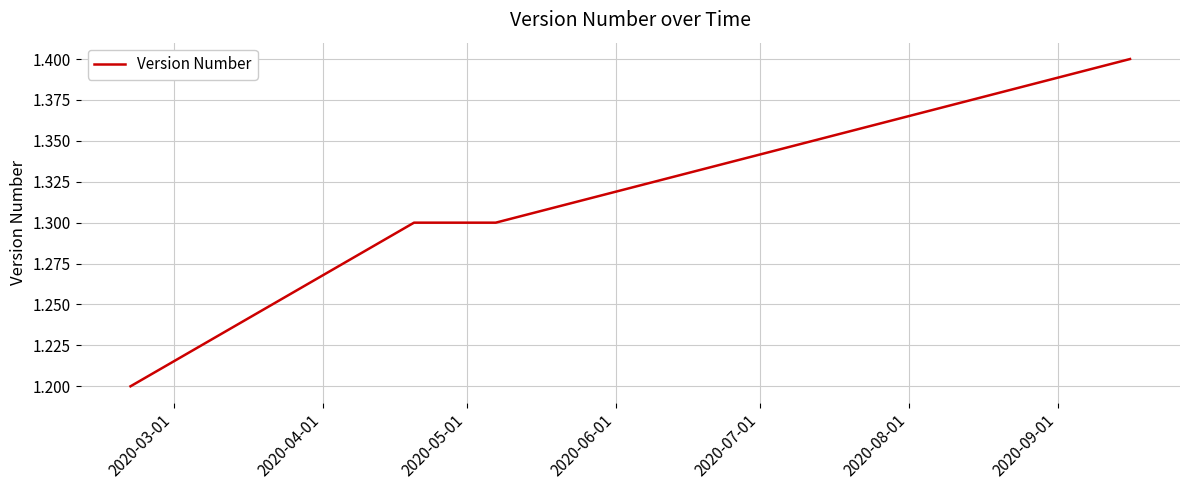

What is the label of the 6th point from the right?

2020-06-01